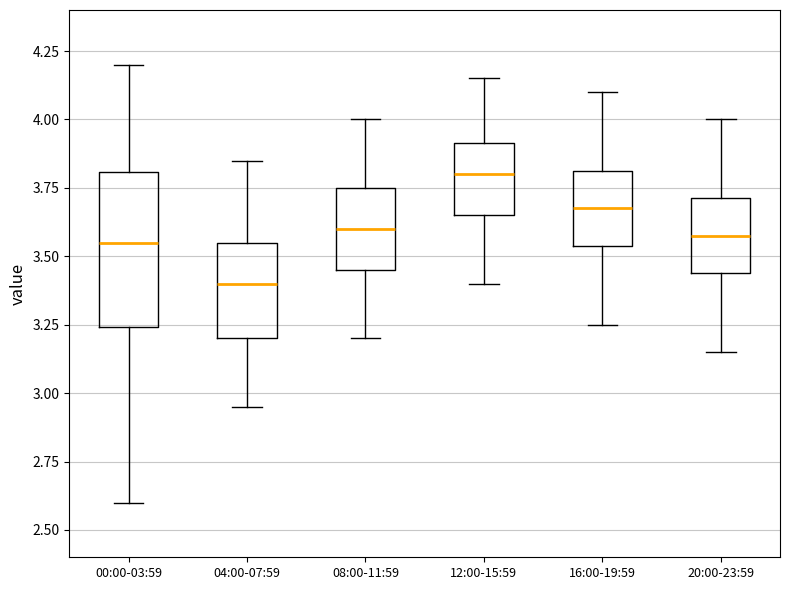

Comparing the boxes themselves (not the whiskers), which one is the tallest?

00:00-03:59